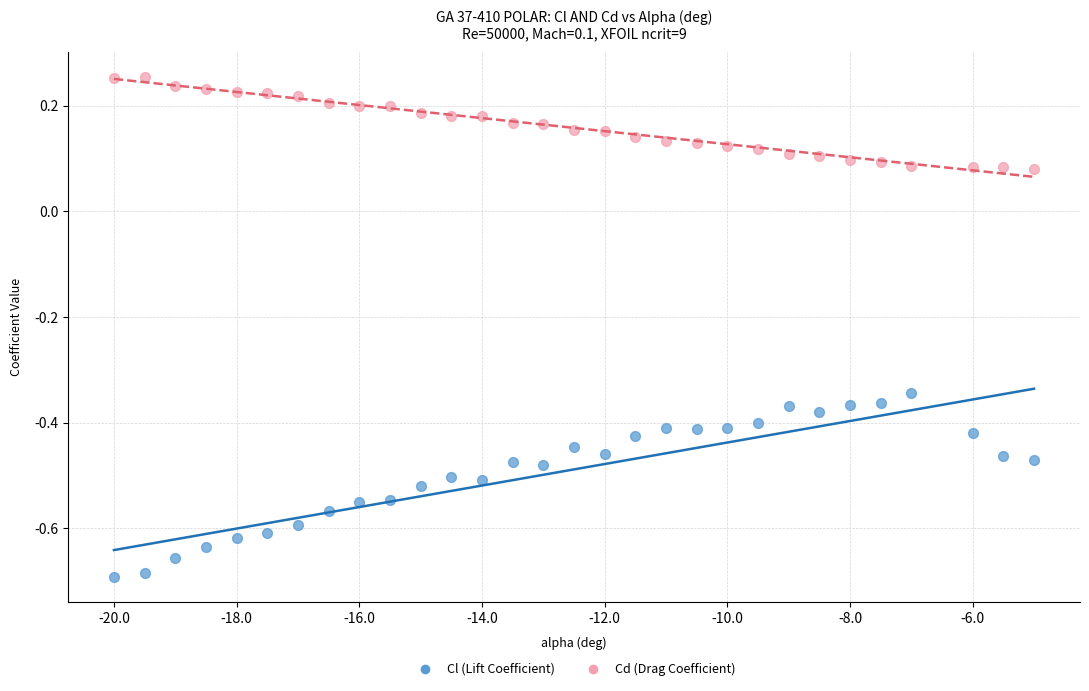

Which series has the largest Y range (max minus min)?

Cl (Lift Coefficient)